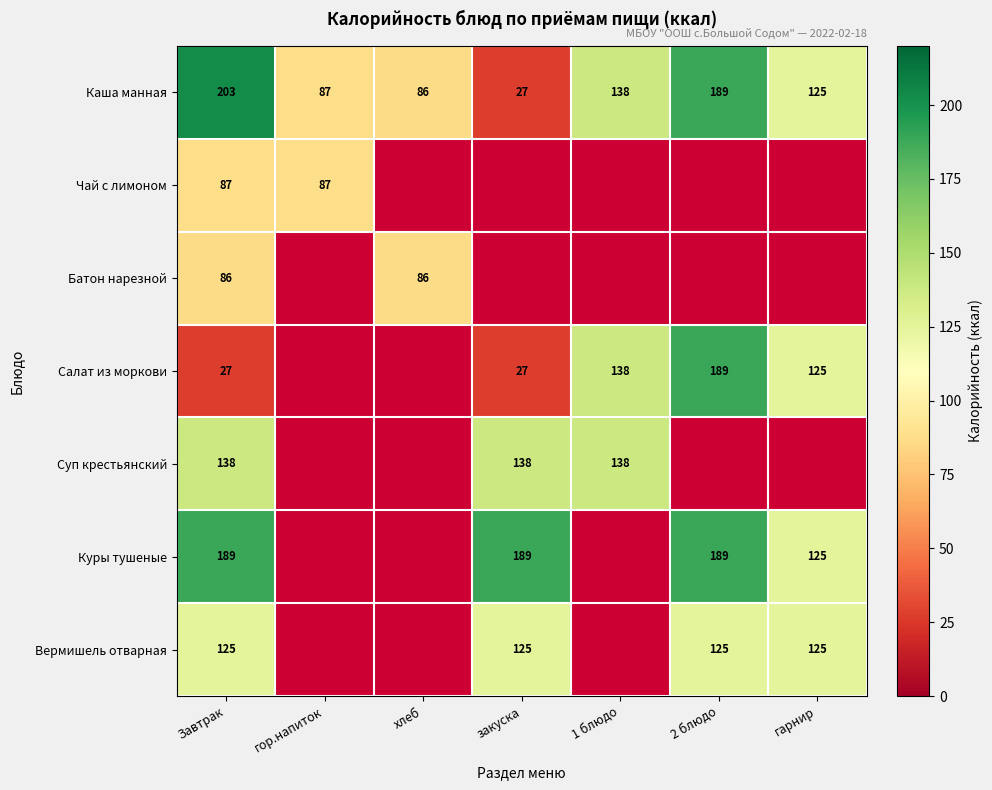

Rank the categories by Каша манная value from lowest to highest.

закуска, хлеб, гор.напиток, гарнир, 1 блюдо, 2 блюдо, Завтрак